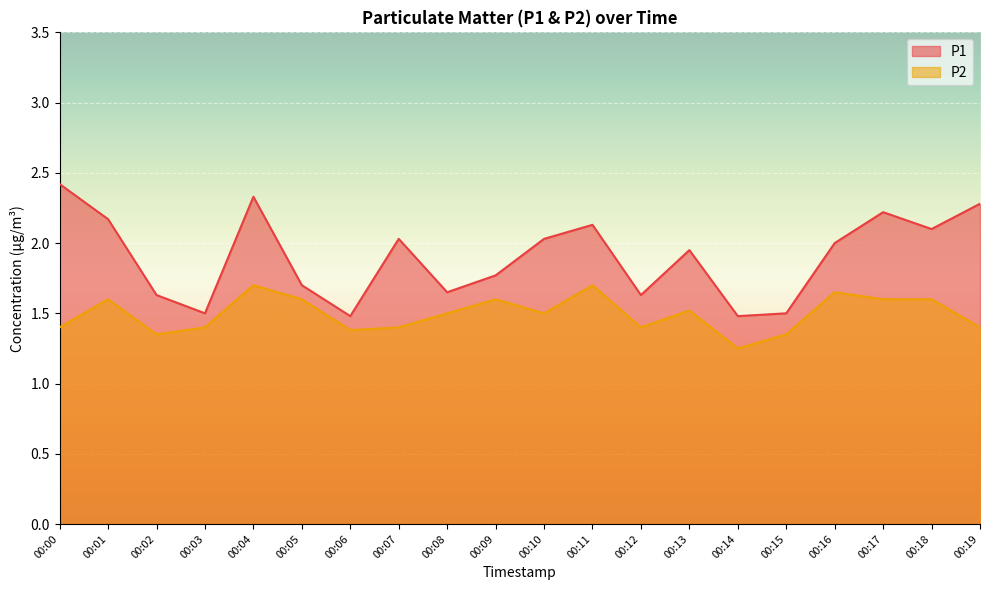

Between 00:13 and 00:07, which is larger?

00:07